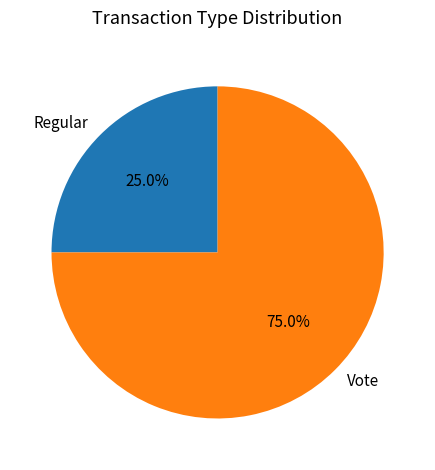

Which category has the biggest portion of the pie?

Vote